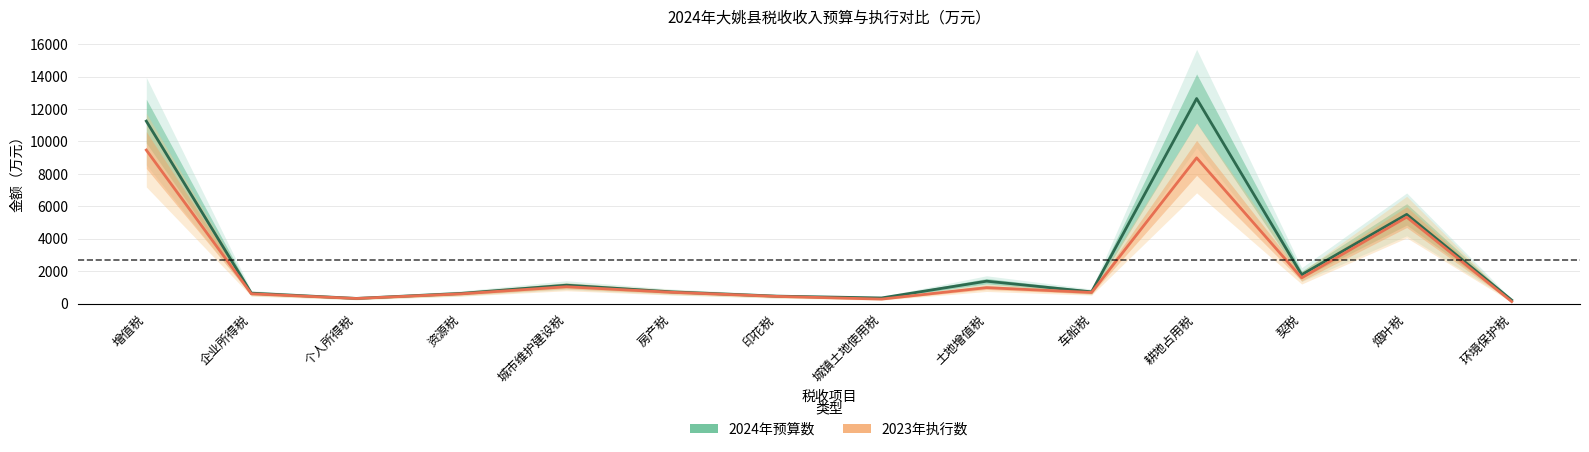

How many data points in 2023年执行数 are above 698?

6